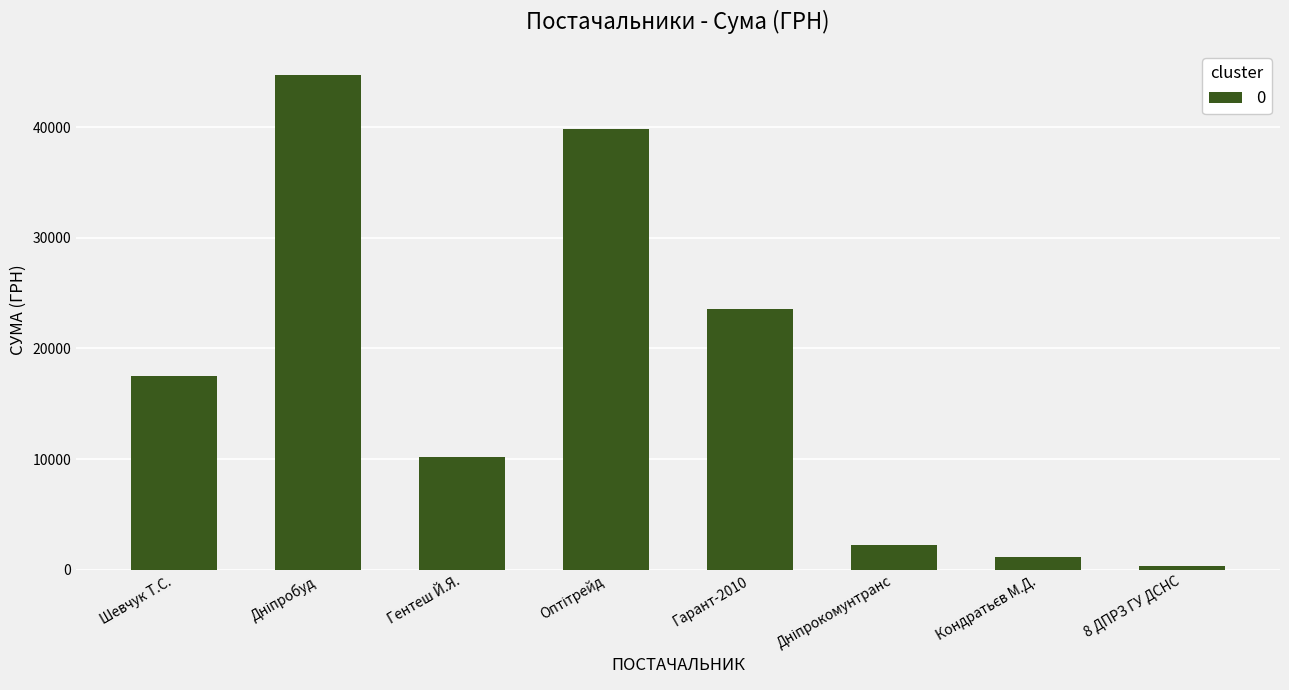

At which label is the value closest to 22526?

Гарант-2010